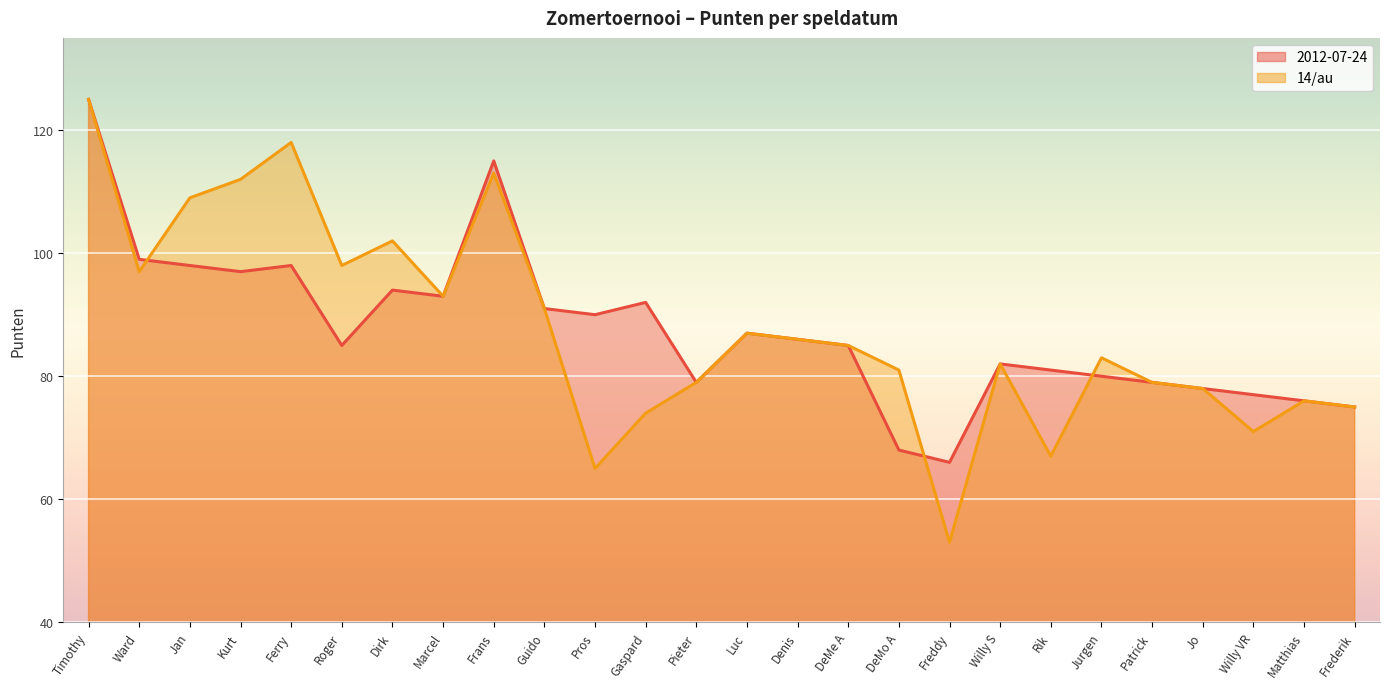

At Roger, list the series in order from largest to smallest.

14/au, 2012-07-24